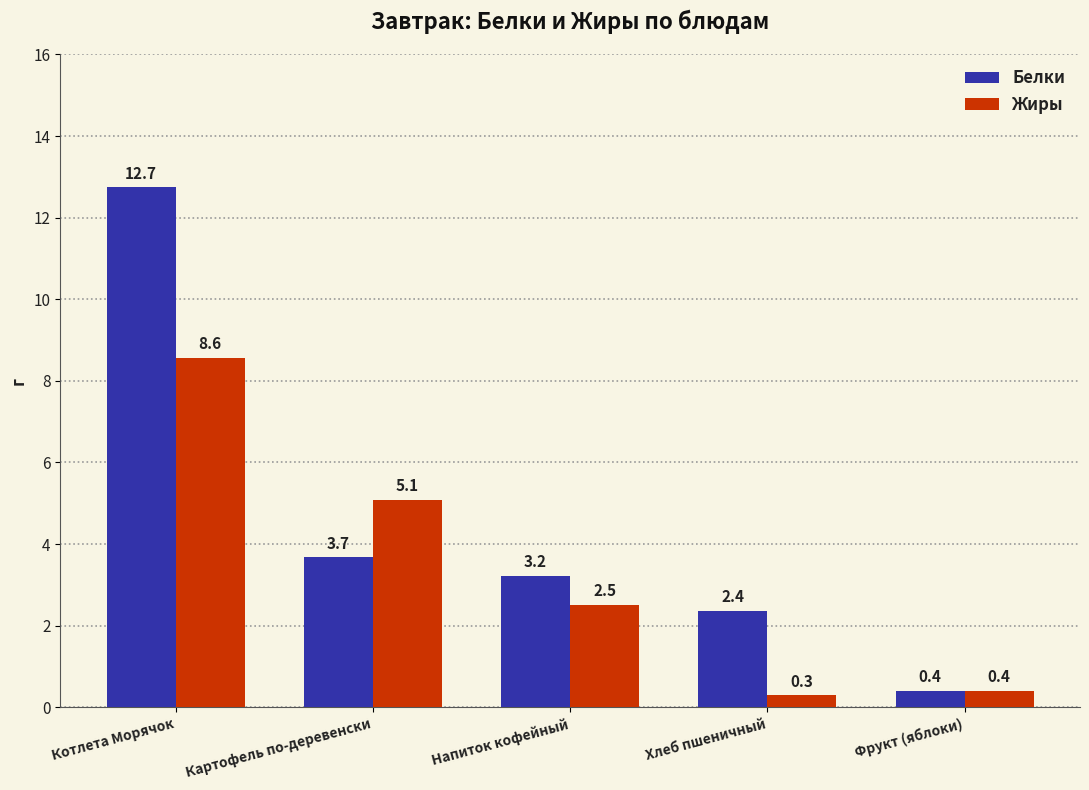

At how many categories does at least one series exceed 10?

1